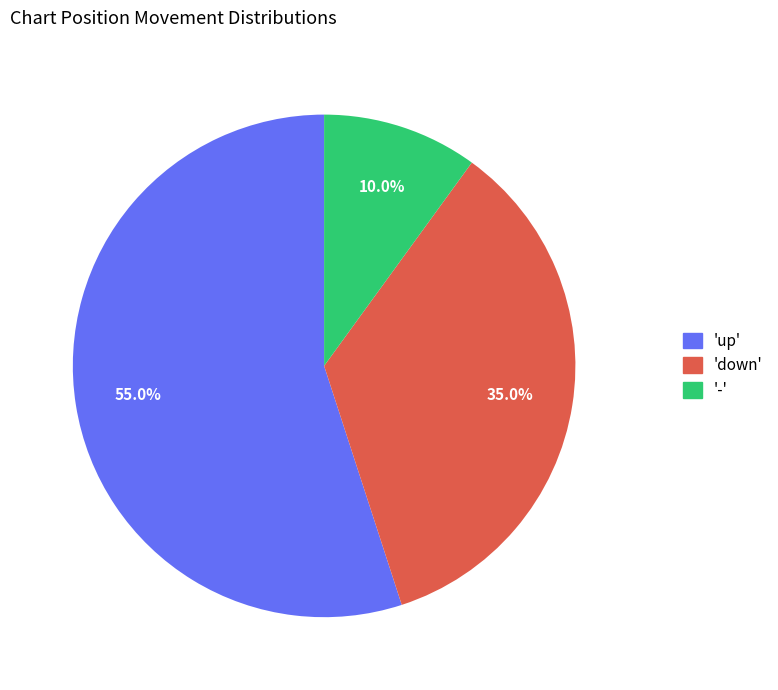

Count the number of slices in the pie.

3